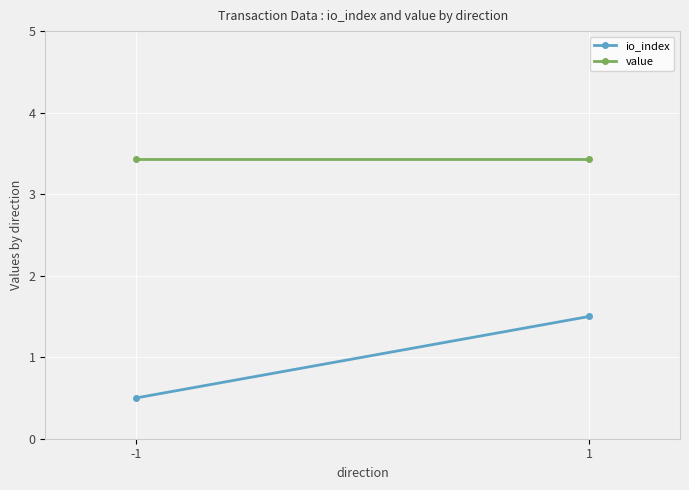

List the series in order of their peak value, highest first.

value, io_index